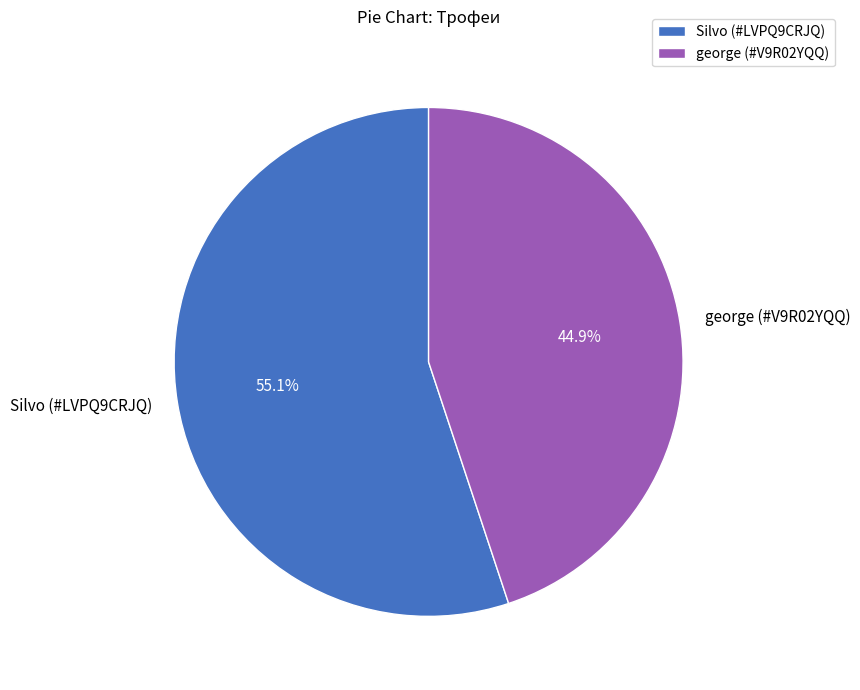

To the nearest percent, what portion does Silvo (#LVPQ9CRJQ) represent?

55%